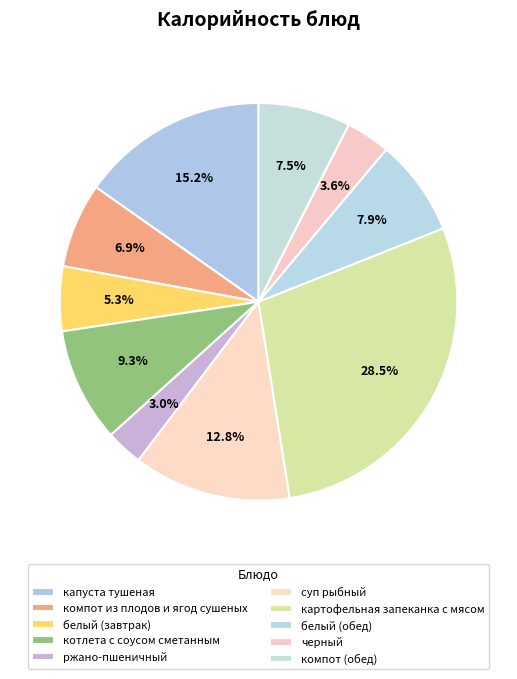

Between черный and картофельная запеканка с мясом, which is larger?

картофельная запеканка с мясом